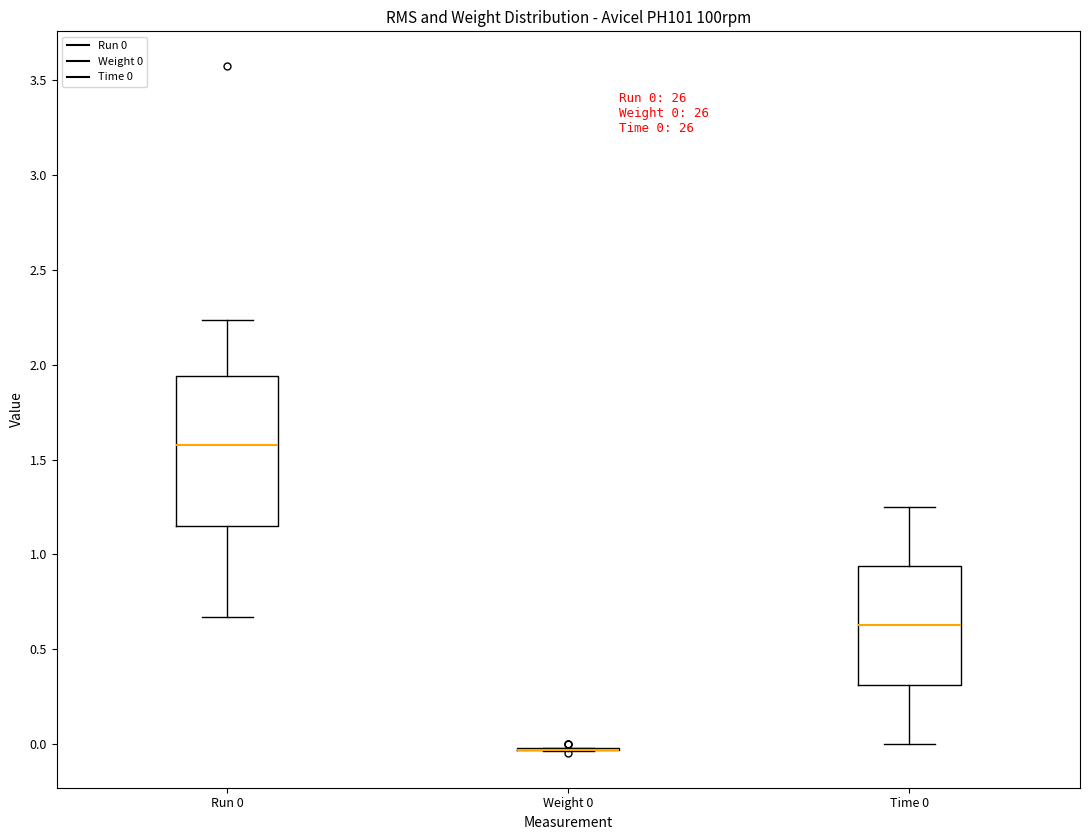

Which box is the tallest, from its lower edge to its upper edge?

Run 0